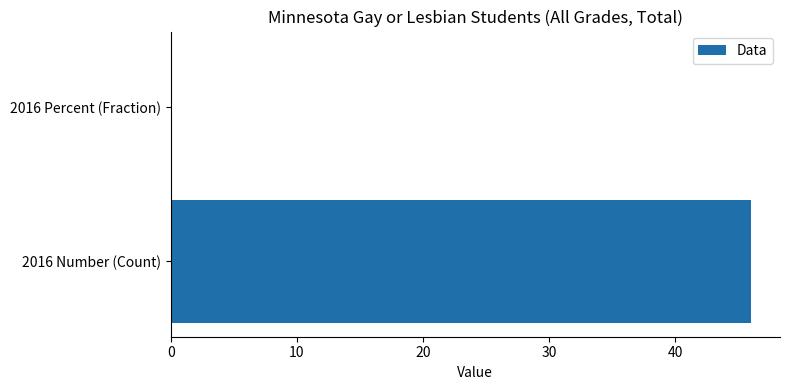

What is the approximate value at 2016 Number (Count)?

46.0